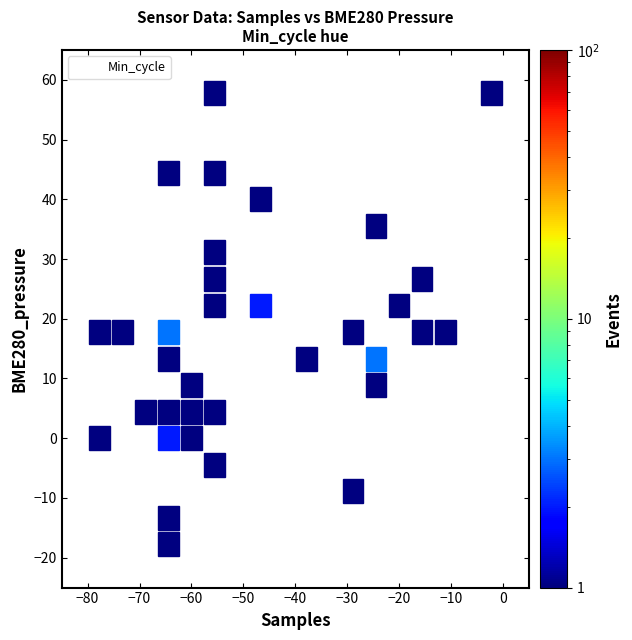

What is the range of X values (max minus min)?

80.0